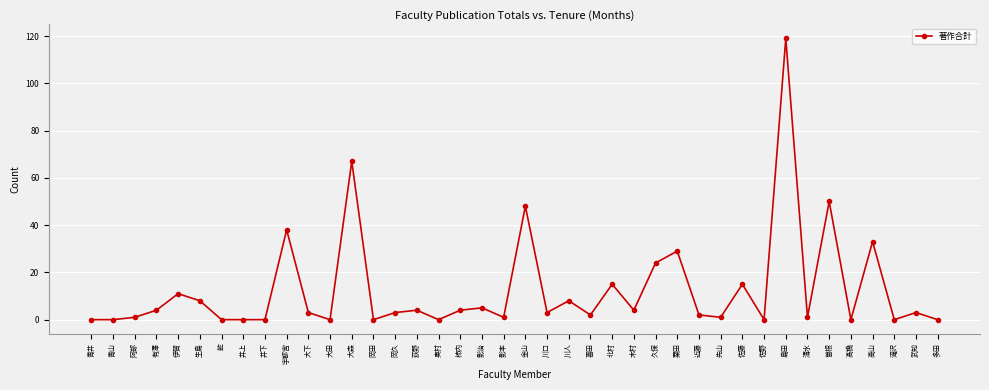

What is the value of the 6th point from the left?

8